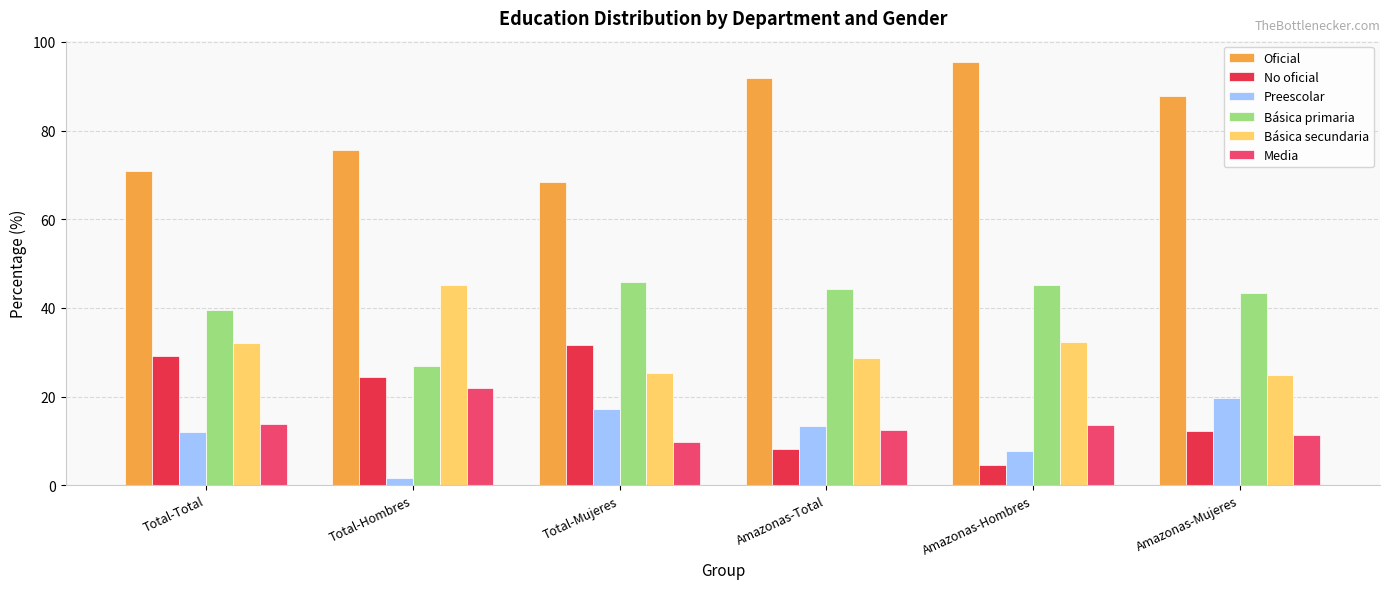

How many data points does each series have?

6